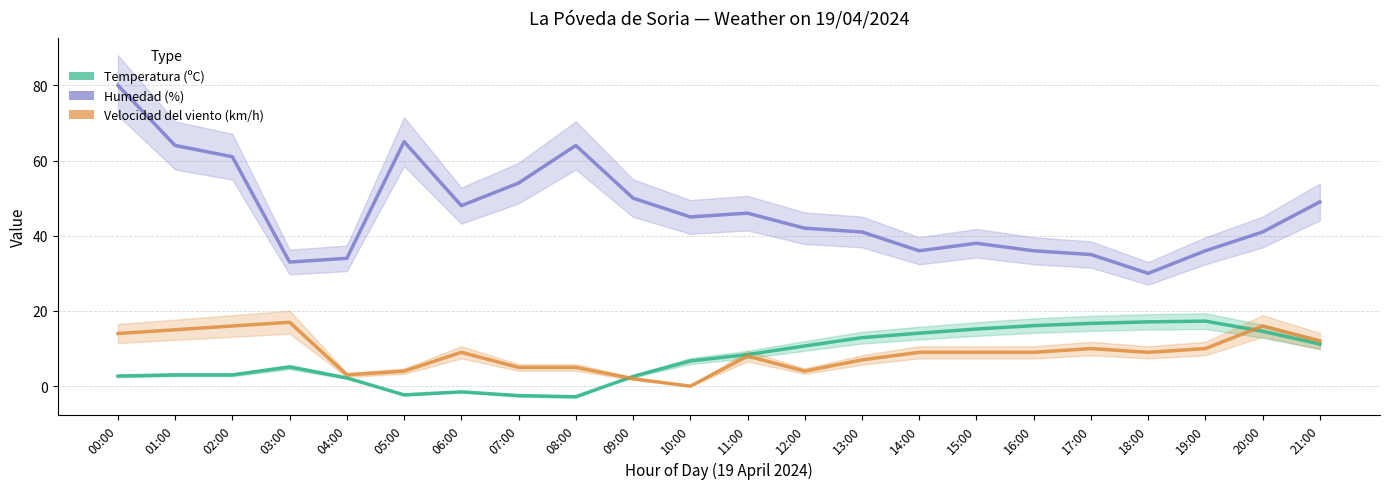

What is the lowest value of the Temperatura (ºC) series?

-2.8